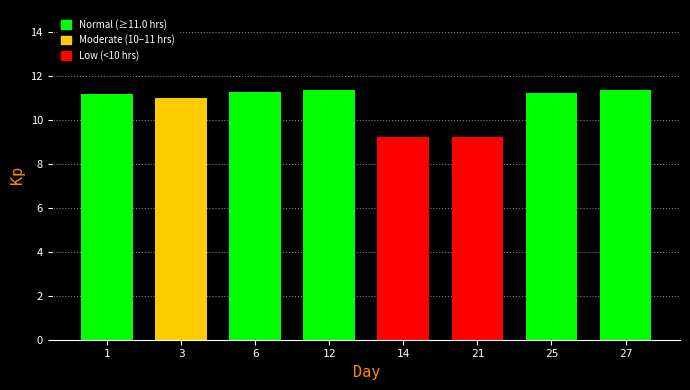

What is the minimum value shown in the chart?

9.2